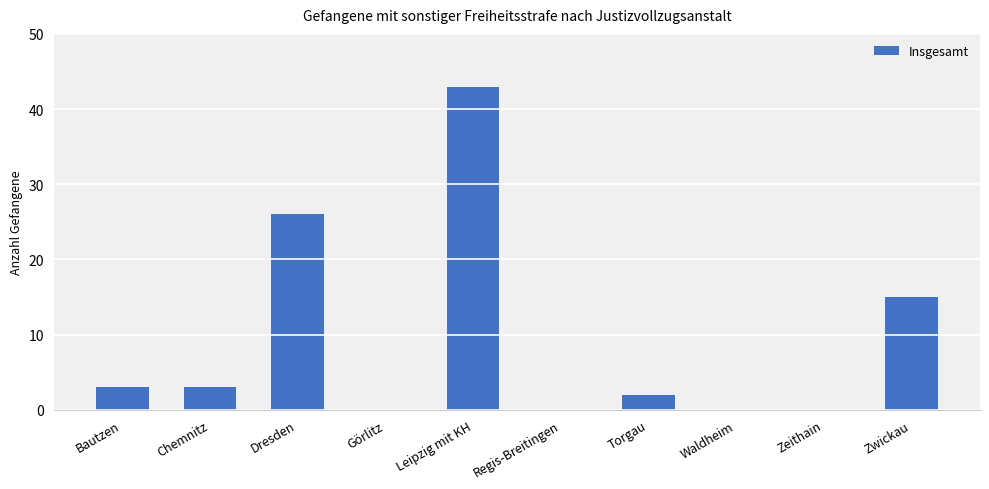

Reading left to right, list all the values displayed in this chart.

Bautzen=3	Chemnitz=3	Dresden=26	Görlitz=0	Leipzig mit KH=43	Regis-Breitingen=0	Torgau=2	Waldheim=0	Zeithain=0	Zwickau=15